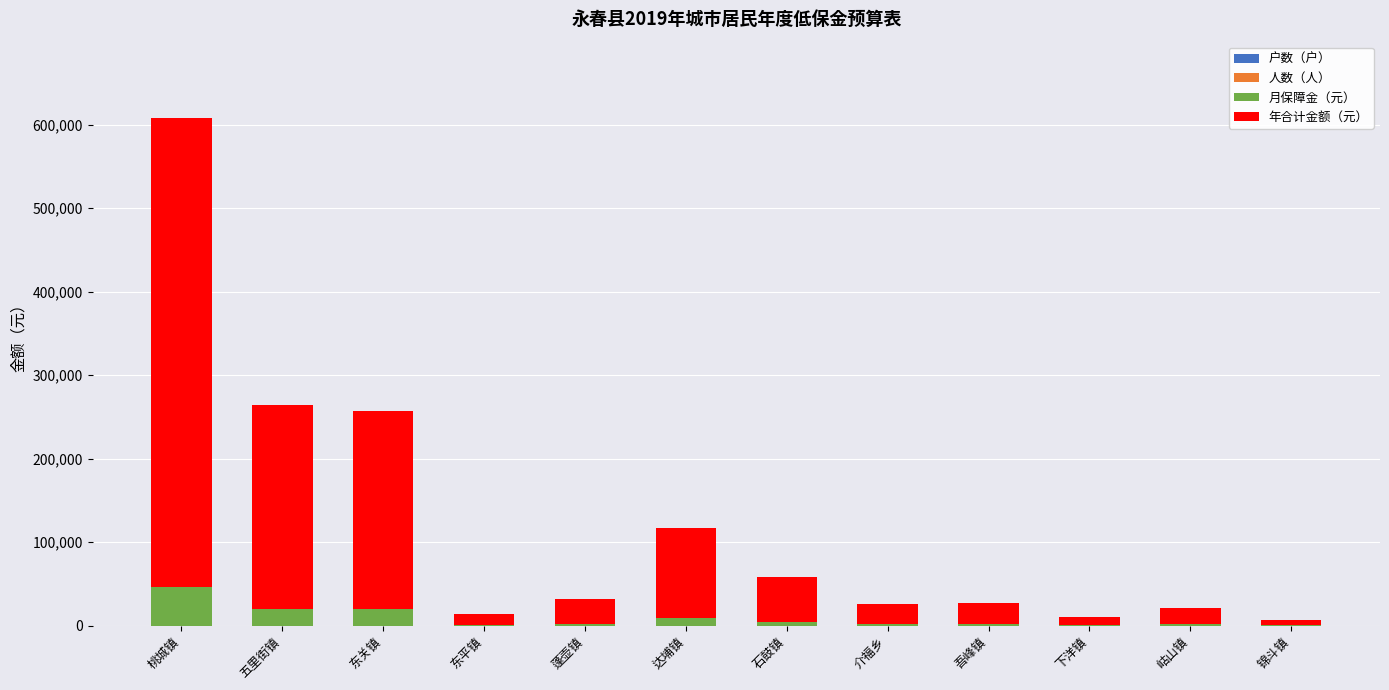

At which category is the sum across all series the highest?

桃城镇